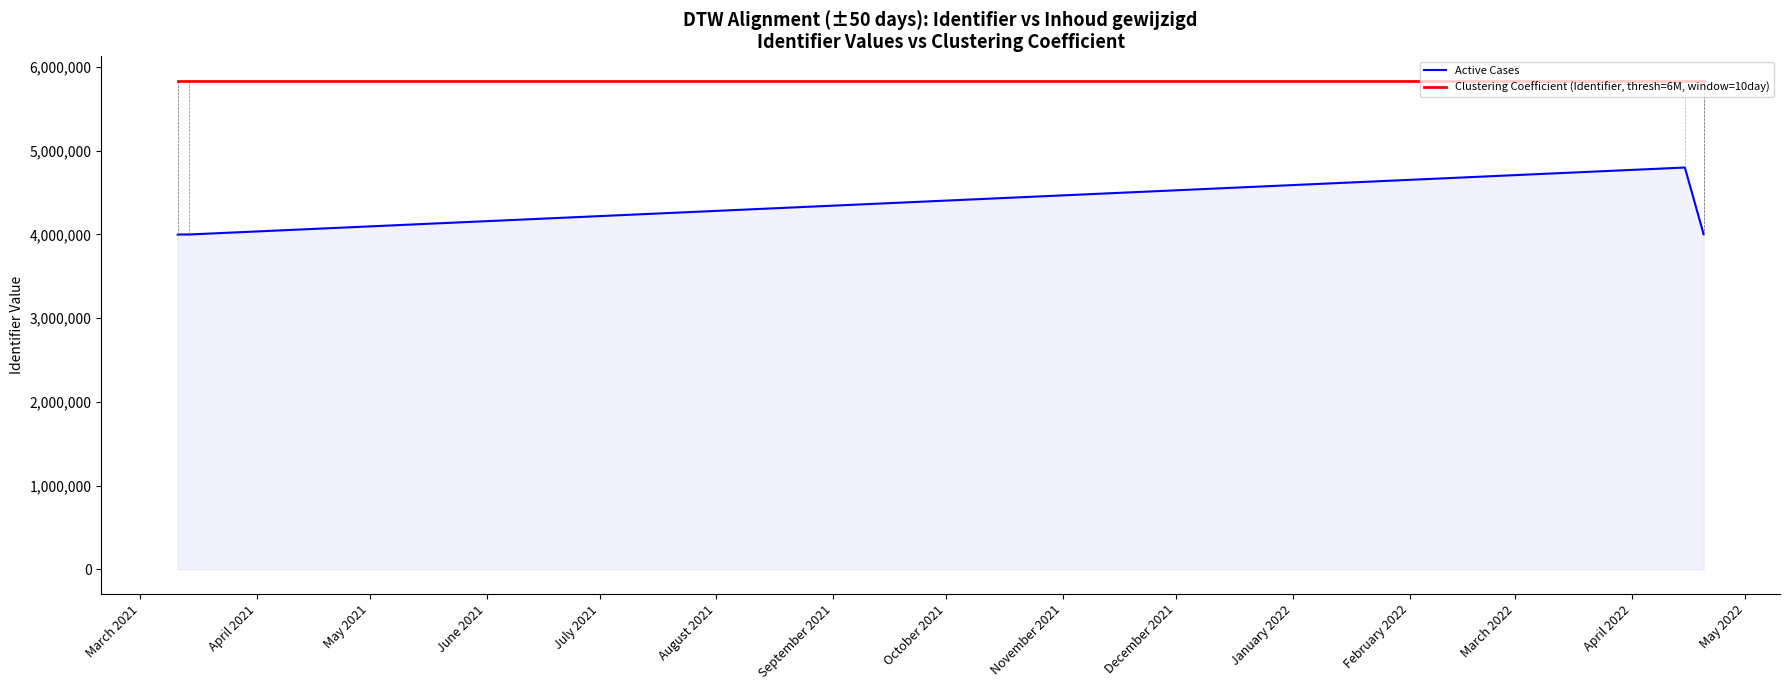

What is the sum of all Clustering Coefficient (Identifier, thresh=6M, window=10day) values?

58370500.0